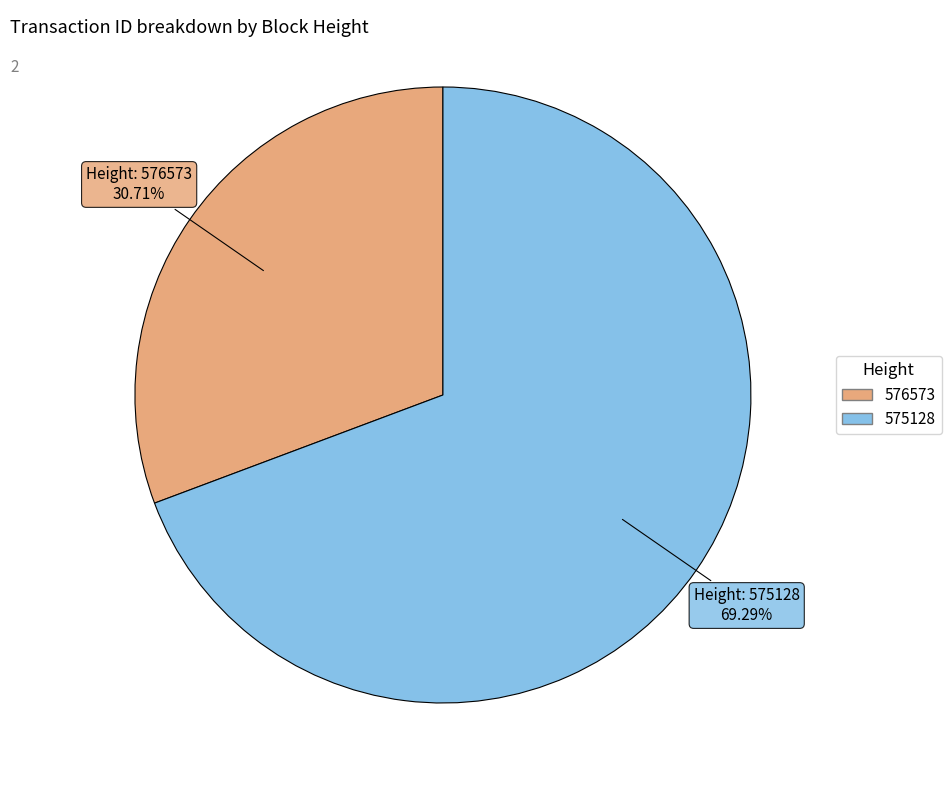

Rank the categories by value from lowest to highest.

576573, 575128